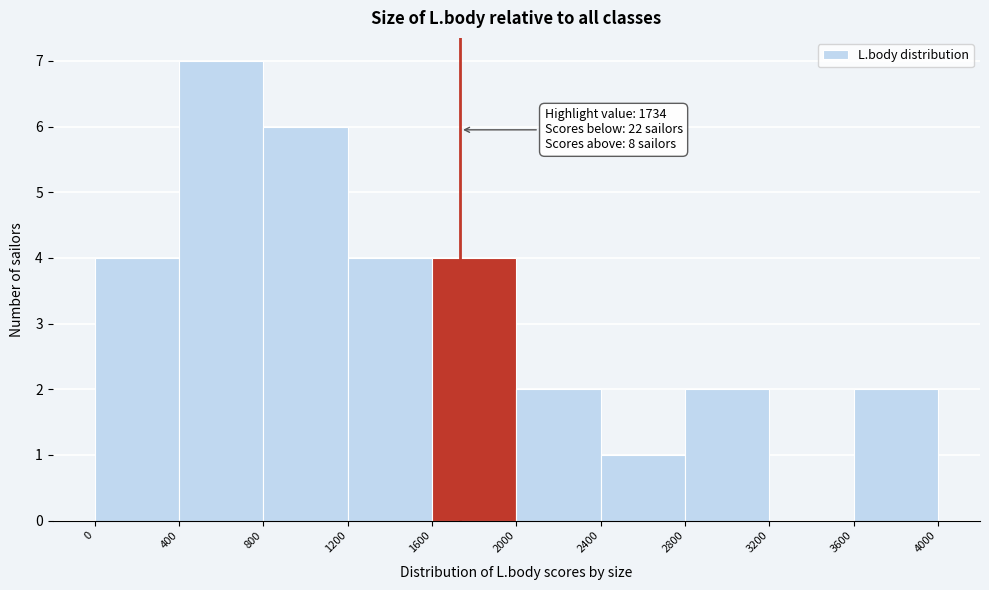

Which range on the x-axis has the tallest bar?

400 to 800